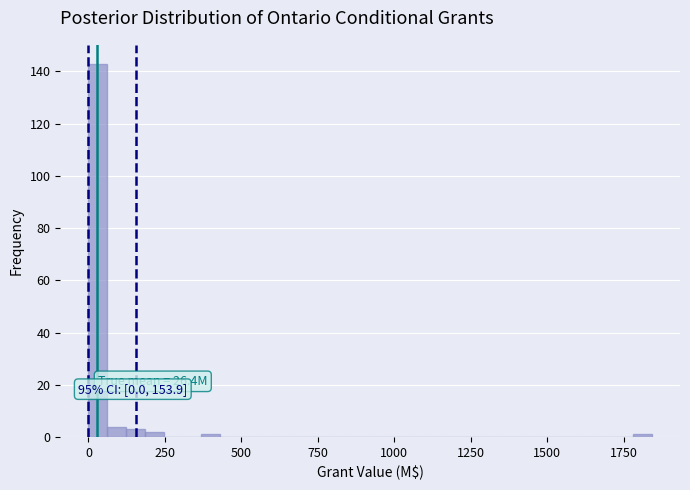

Read against the x-axis, roughly where is the centre of the tallest bar?

50